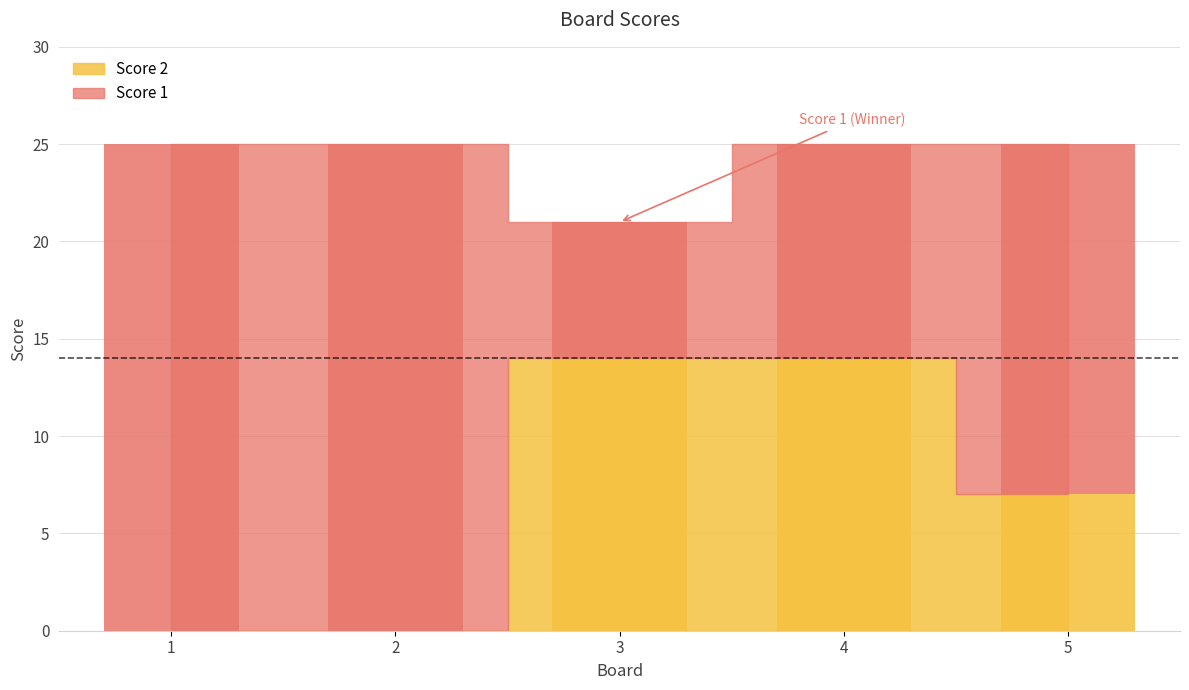

Does the chart contain stacked bars?

No